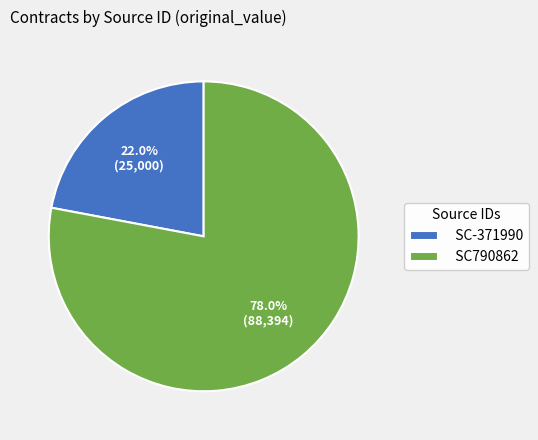

Count the number of slices in the pie.

2